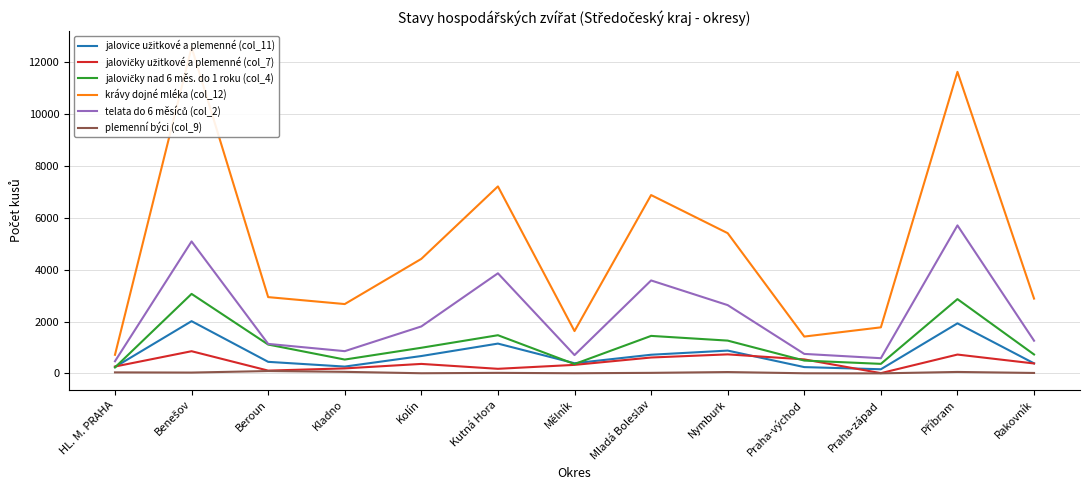

What is the maximum value shown in the chart?

12579